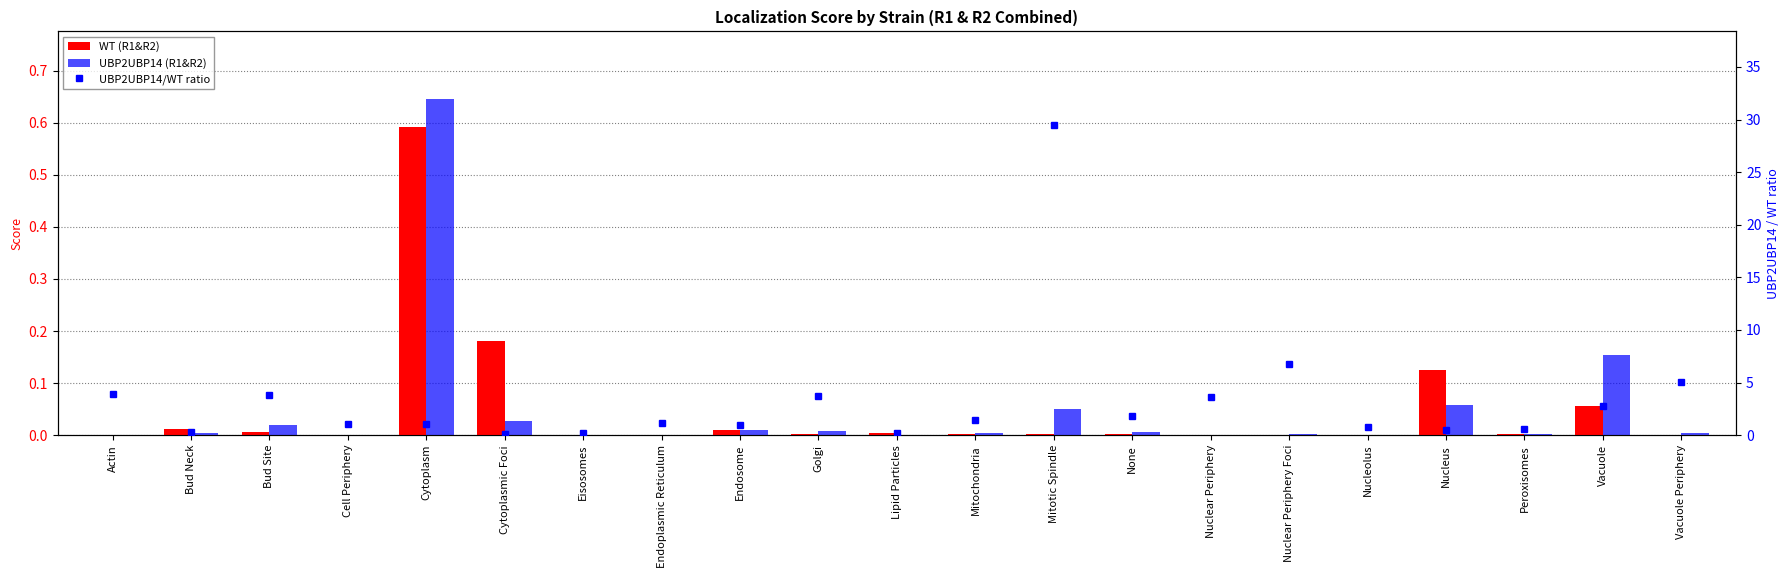

Rank the series by their maximum value, from lowest to highest.

WT (R1&R2), UBP2UBP14 (R1&R2), UBP2UBP14/WT ratio